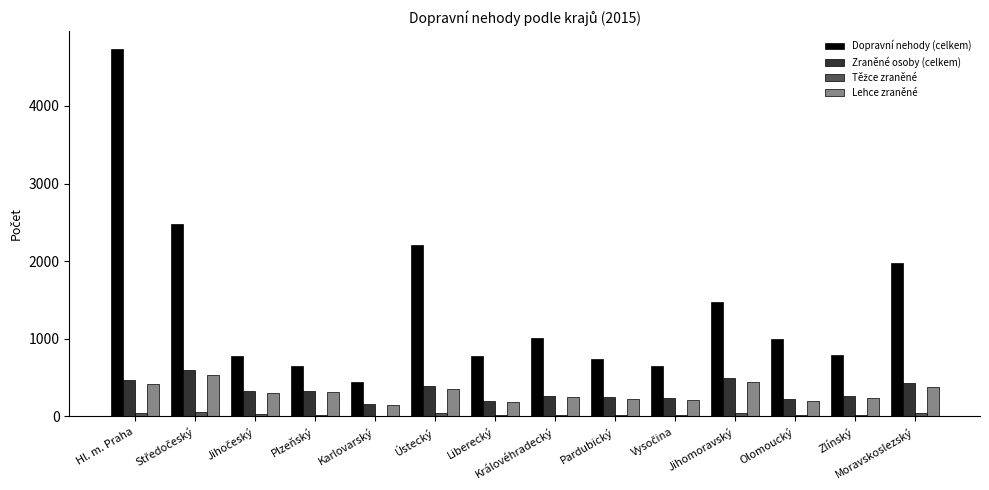

What is the average value of the Lehce zraněné series?

301